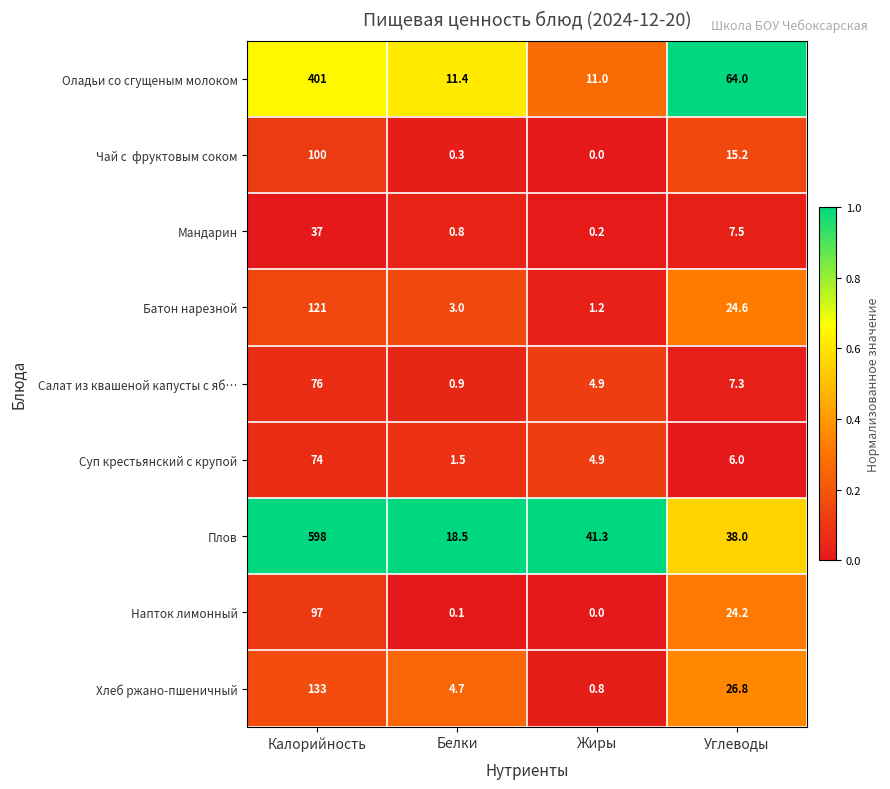

Rank the categories by Мандарин value from lowest to highest.

Жиры, Белки, Углеводы, Калорийность